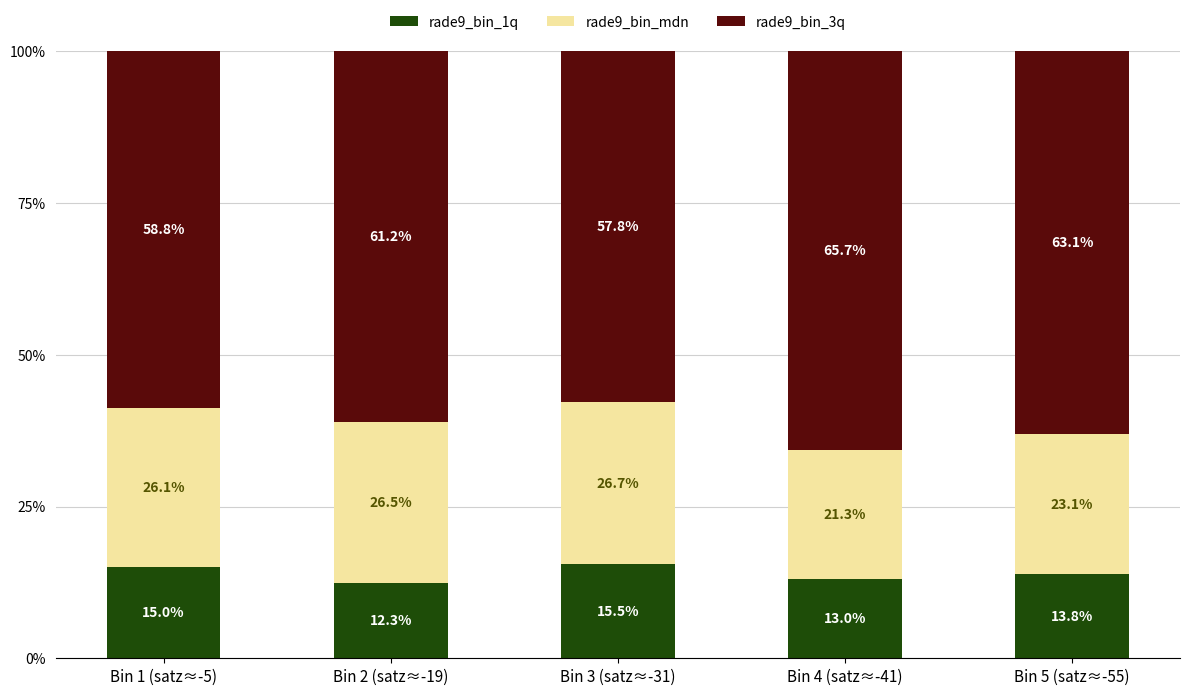

What is the sum of the rade9_bin_1q values at Bin 3 (satz≈-31) and Bin 2 (satz≈-19)?

27.8